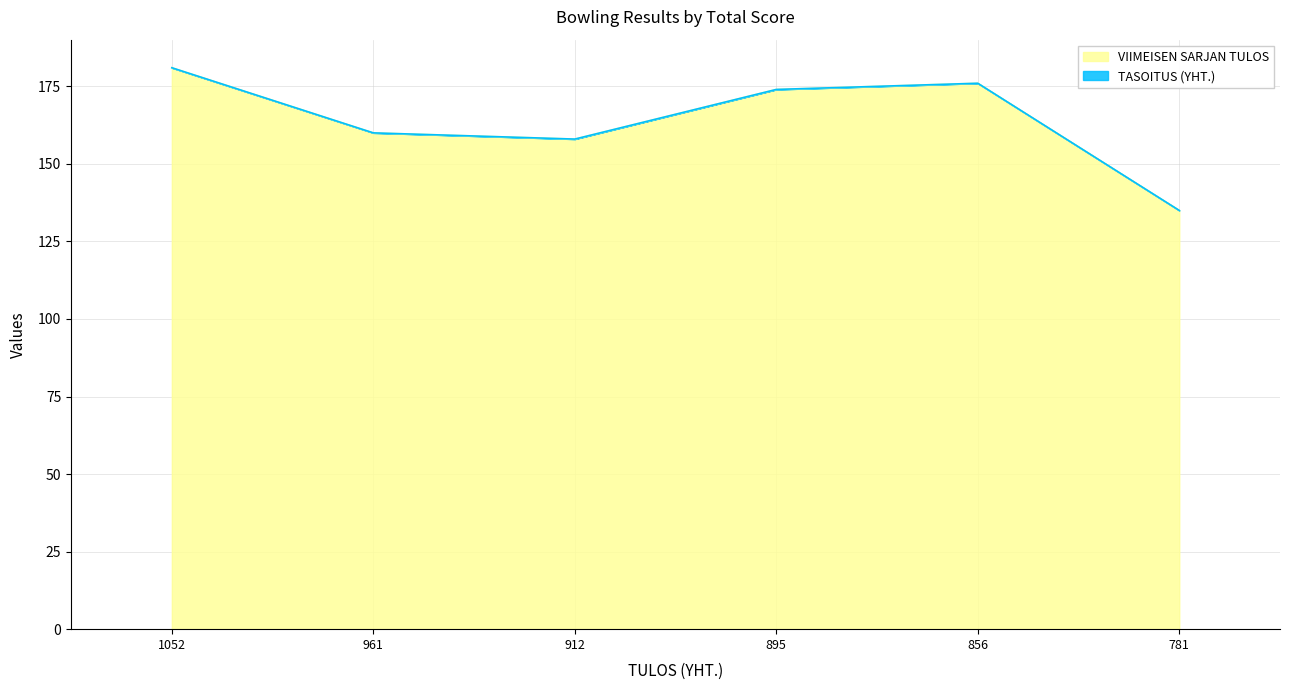

Does the chart have visible grid lines?

Yes